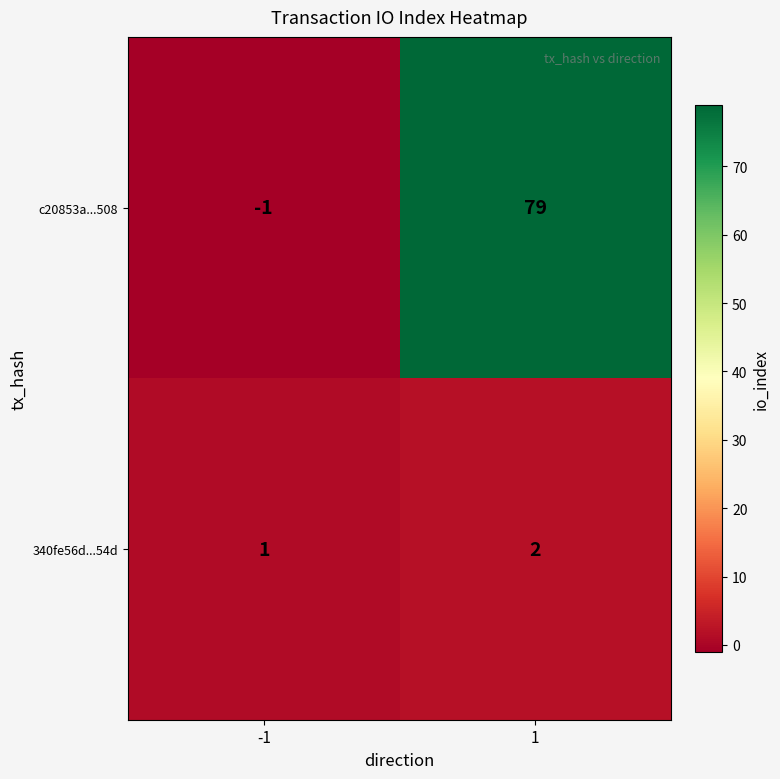

True or false: 340fe56d...54d has a value of 2 at 1.

True